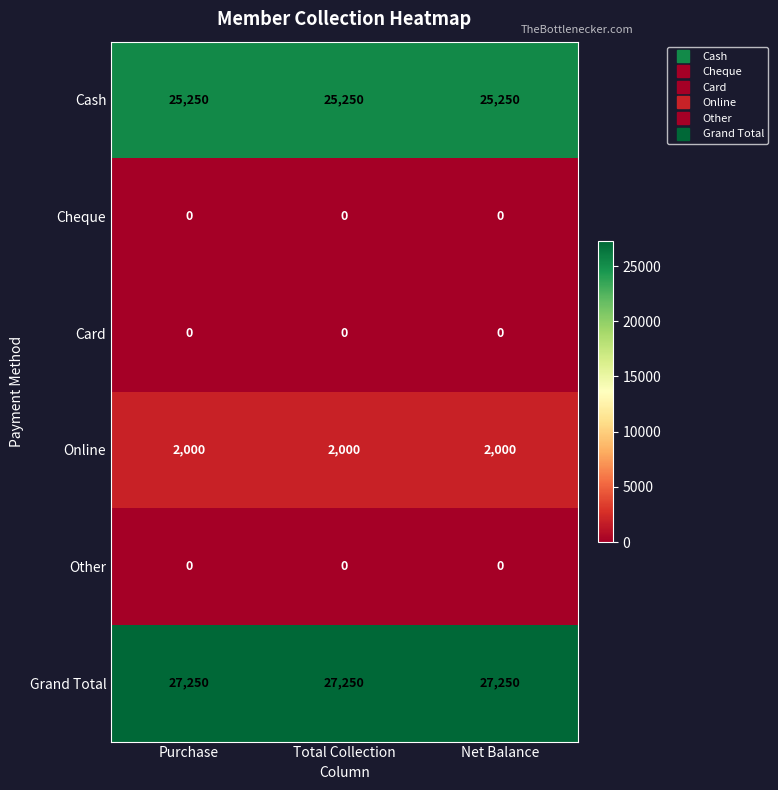

Is it true that Online equals 739 at Net Balance?

False